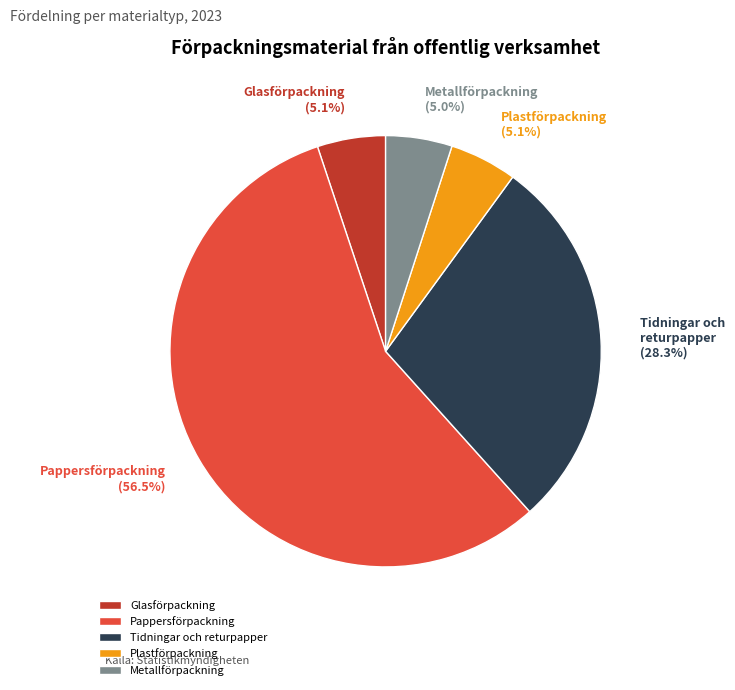

Between Tidningar och returpapper and Pappersförpackning, which is larger?

Pappersförpackning